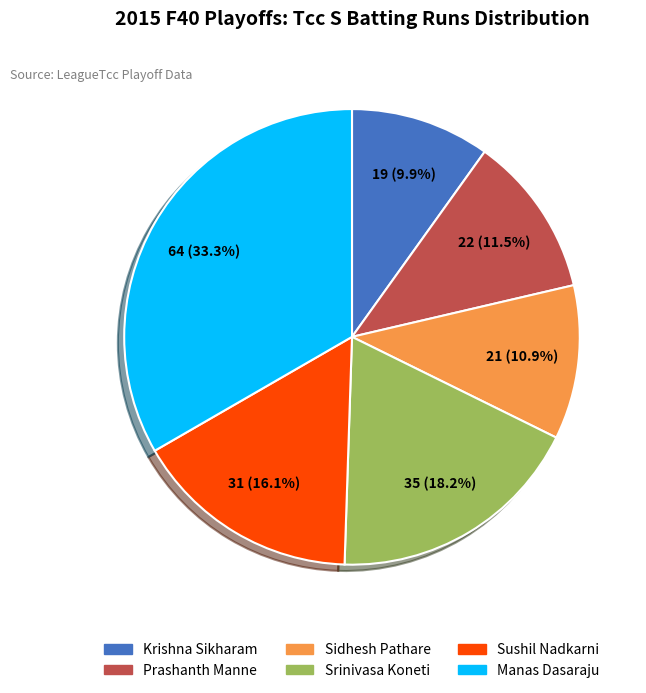

What is the smallest slice in the pie chart?

Krishna Sikharam